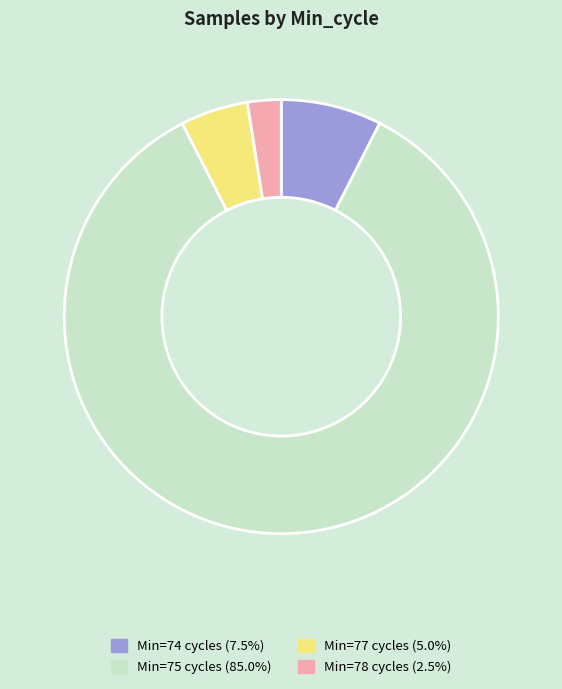

Count the number of slices in the pie.

4